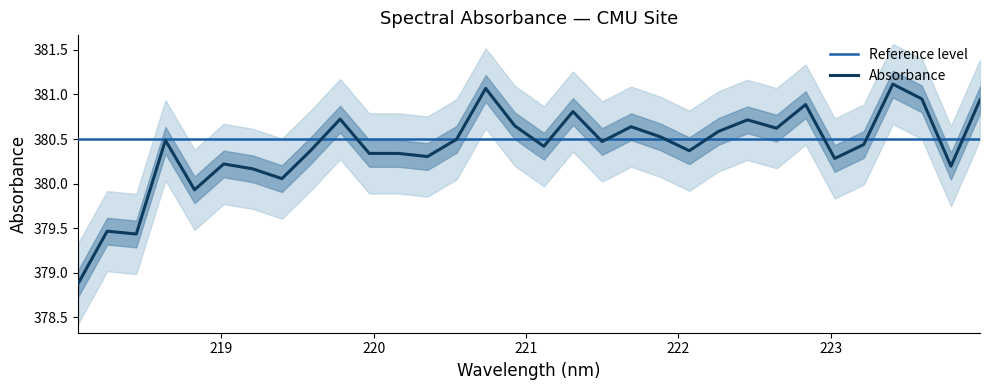

What is the lowest value of the Absorbance series?

378.9